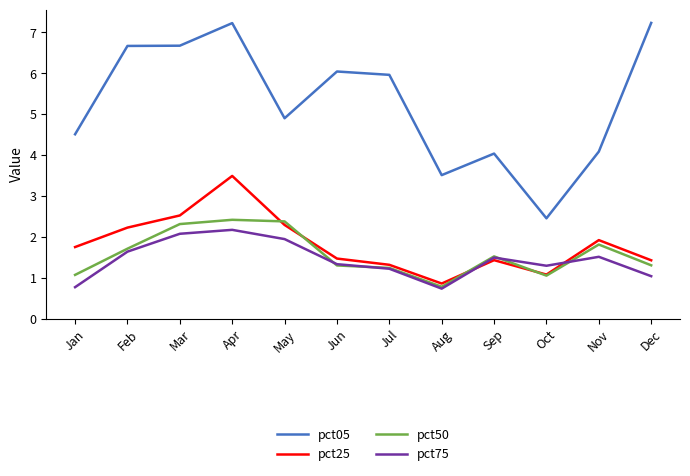

True or false: pct50 and pct05 intersect in this chart.

False